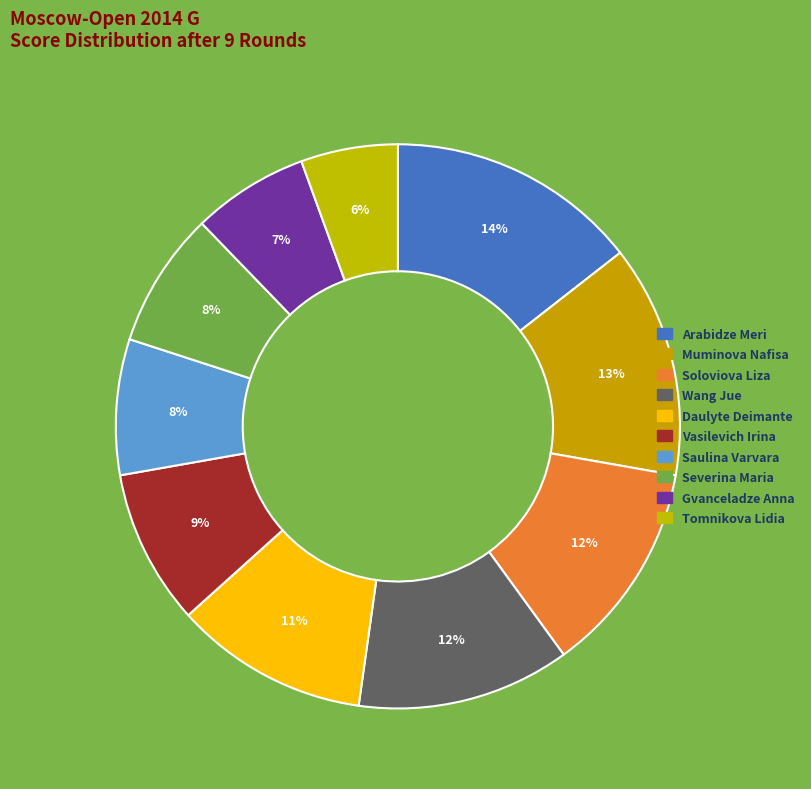

To the nearest percent, what percentage of the pie is Vasilevich Irina?

9%